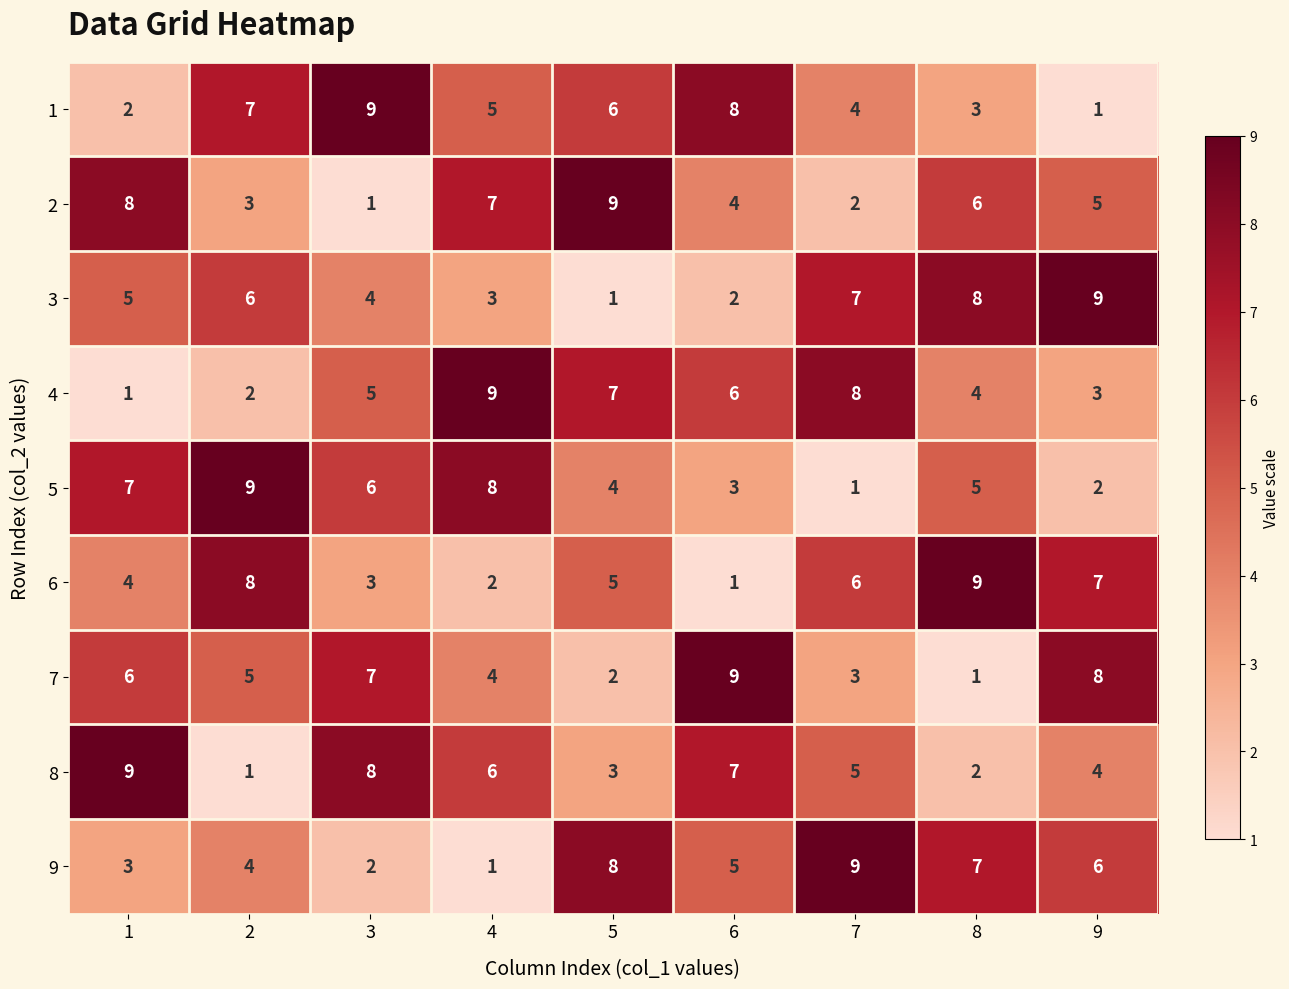

At 6, list the series in order from largest to smallest.

7, 1, 8, 4, 9, 2, 5, 3, 6